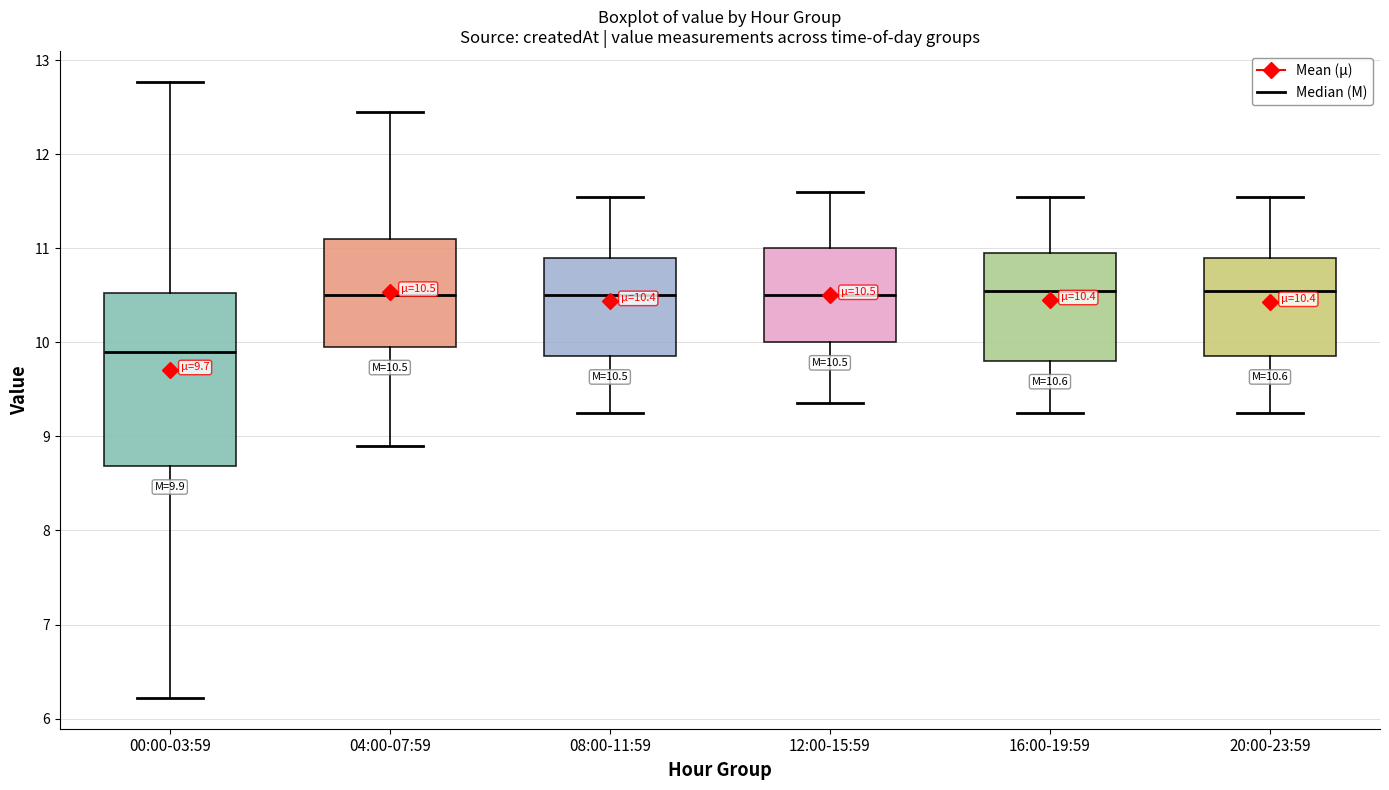

Which box has the lowest median line?

00:00-03:59